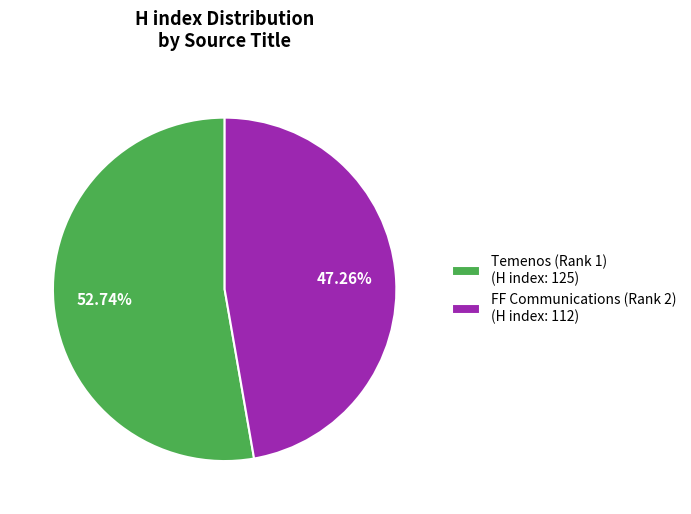

Between FF Communications (Rank 2) and Temenos (Rank 1), which is larger?

Temenos (Rank 1)